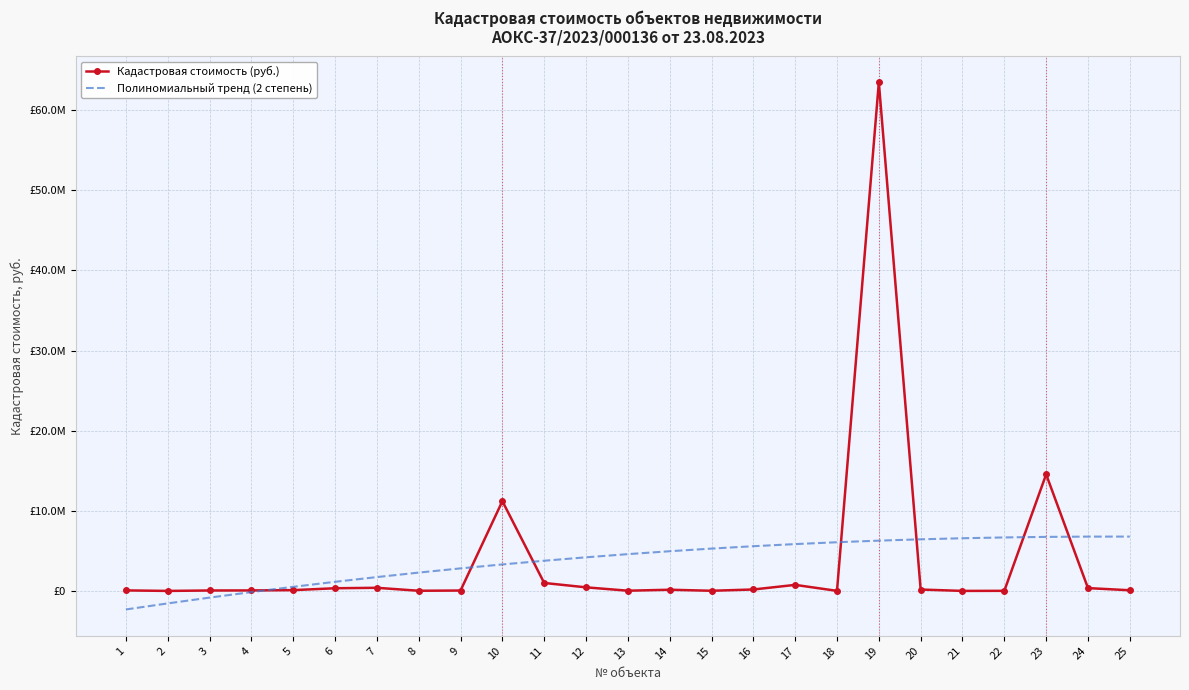

What are all the series names shown in the legend?

Кадастровая стоимость (руб.), Полиномиальный тренд (2 степень)